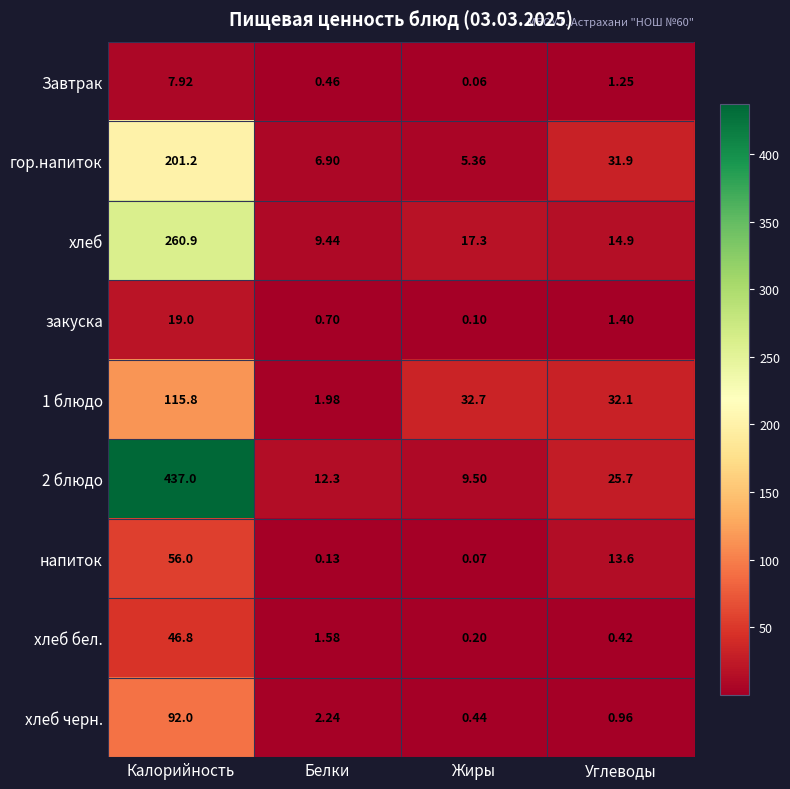

Count the number of categories in the chart.

4